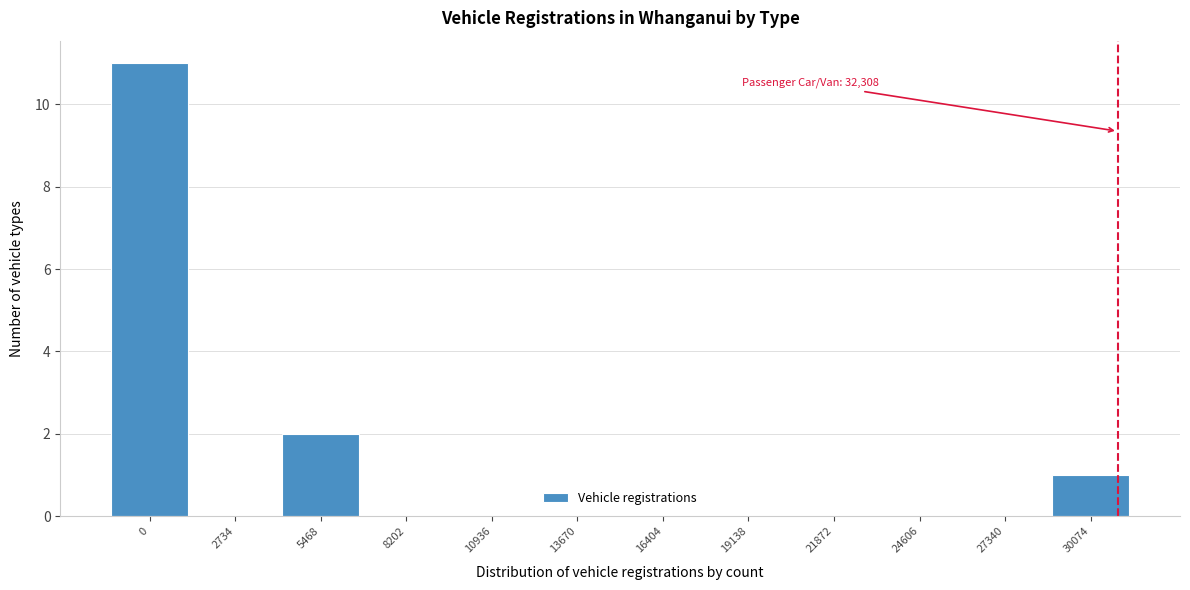

Reading left to right, transcribe all the data shown in this chart.

0=11	2734=0	5468=2	8202=0	10936=0	13670=0	16404=0	19138=0	21872=0	24606=0	27340=0	30074=1